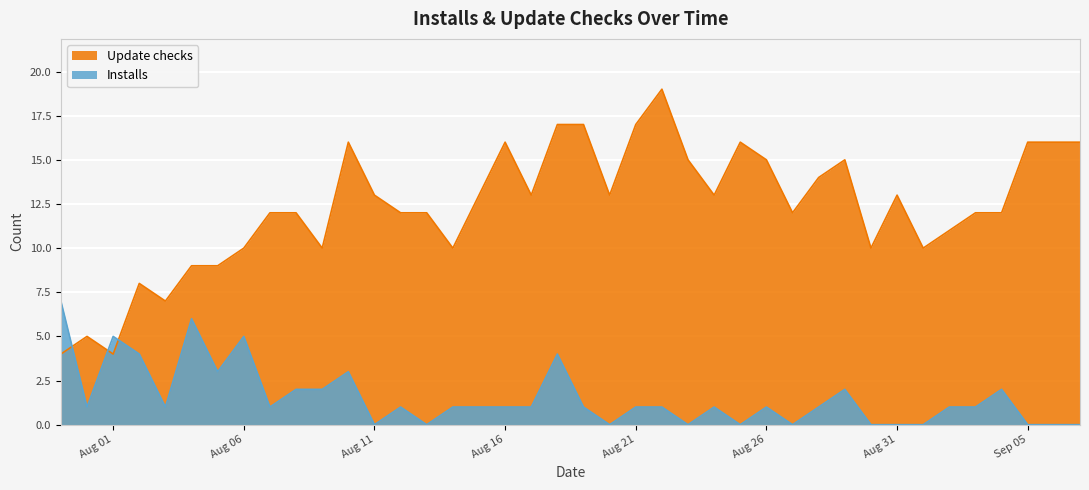

Which series has the widest spread of values?

Update checks